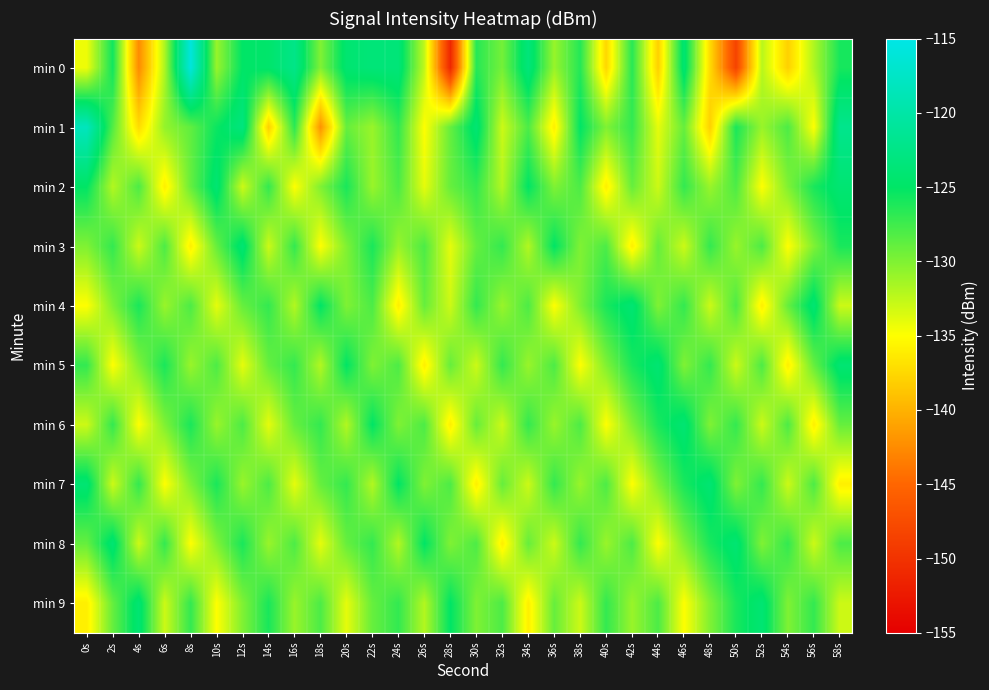

Which category has the lowest value across all series?

28s